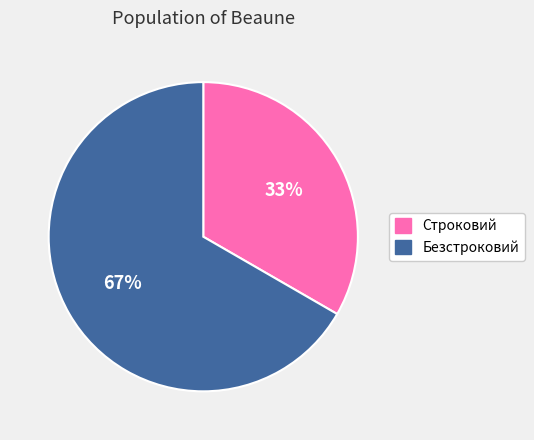

What is the majority slice?

Безстроковий